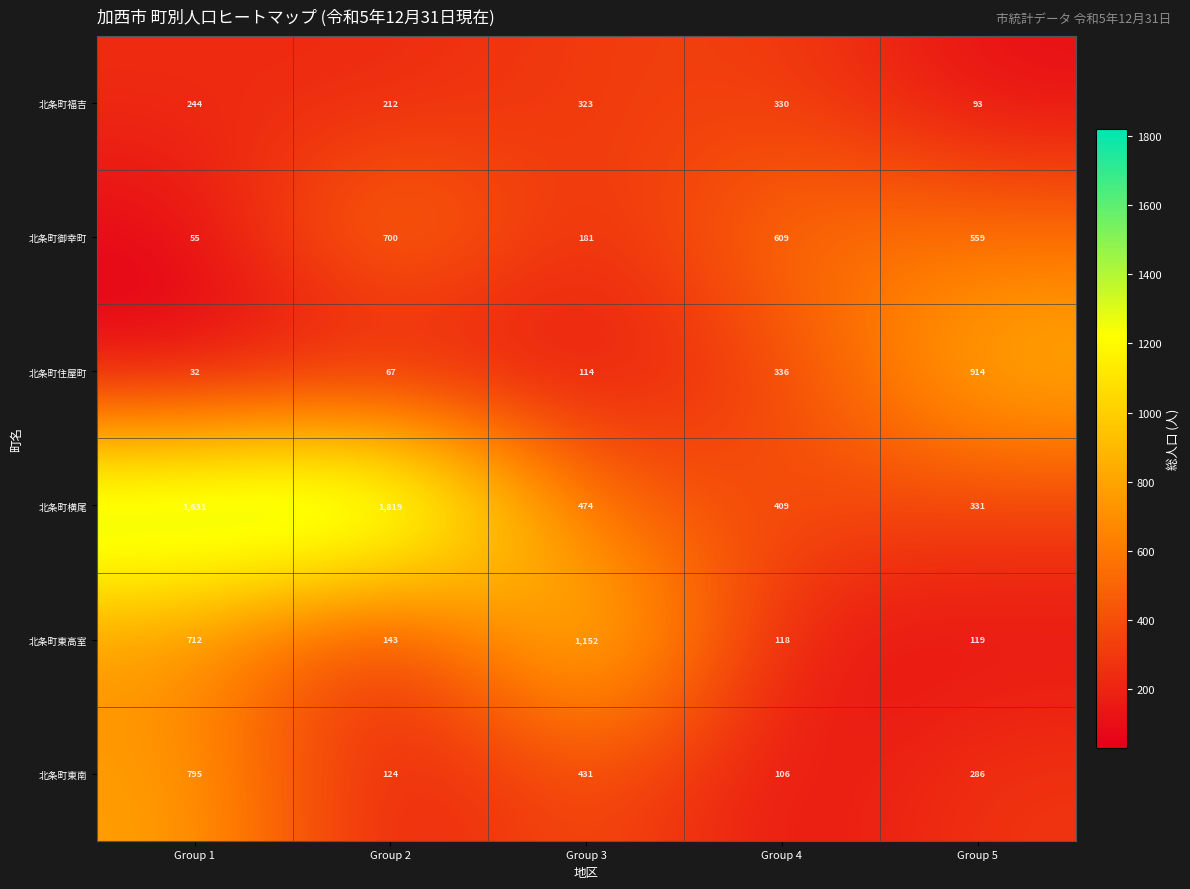

What is the minimum value shown in the chart?

32